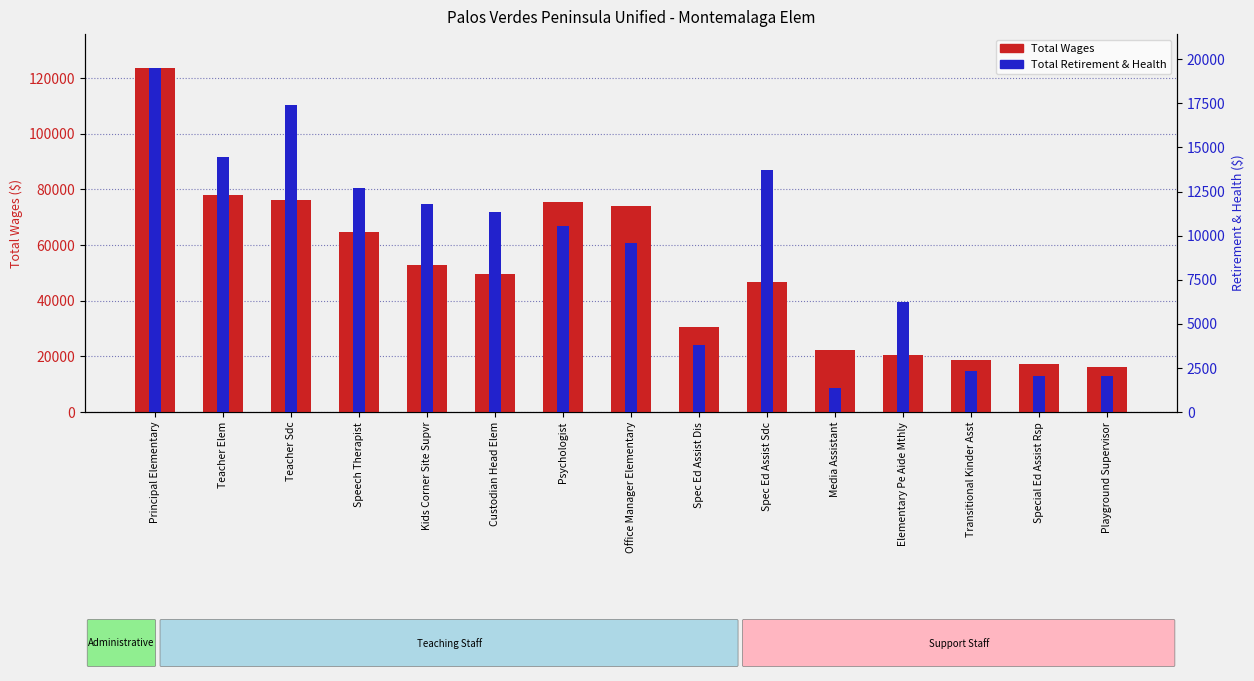

The Total Wages series shows 20036 at Speech Therapist. True or false?

False